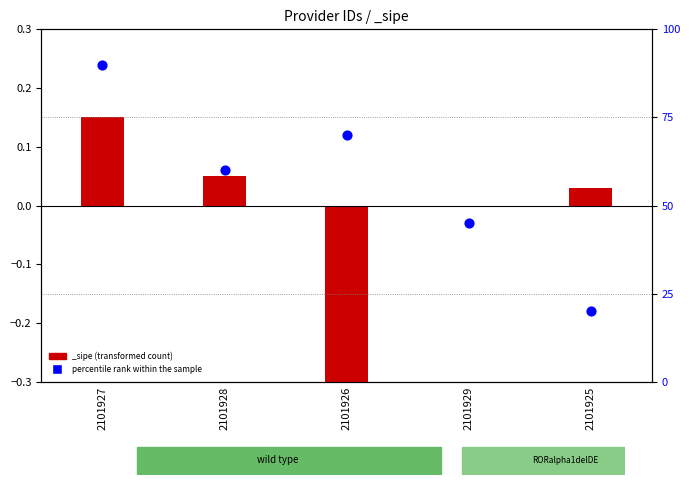

Which has a higher value, 2101928 or 2101929?

2101928